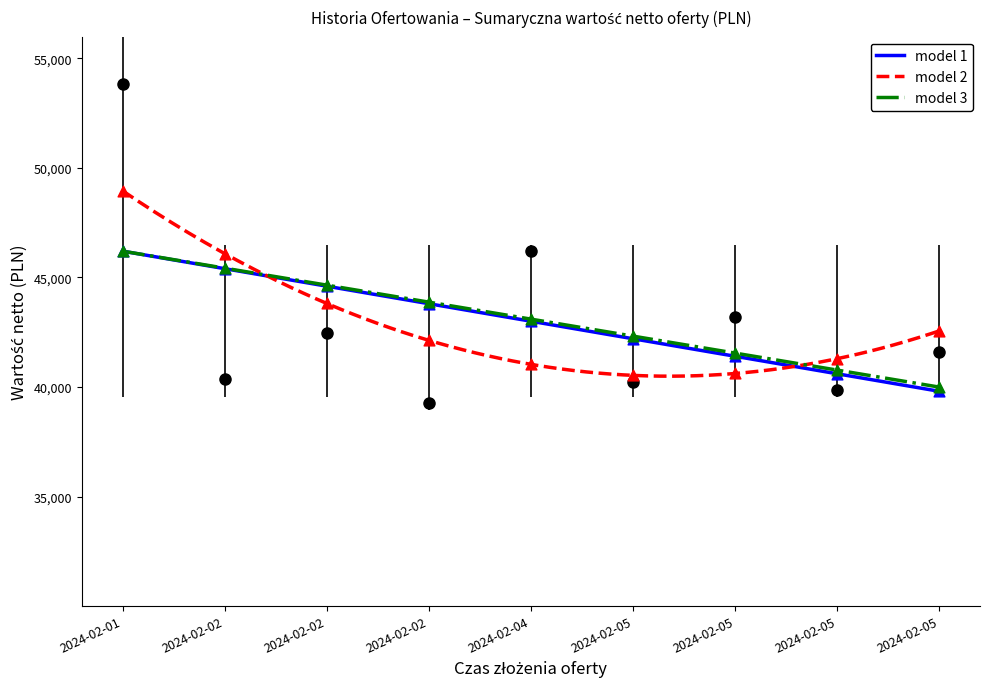

Between 2024-02-05 and 2024-02-02, which is larger?

2024-02-05